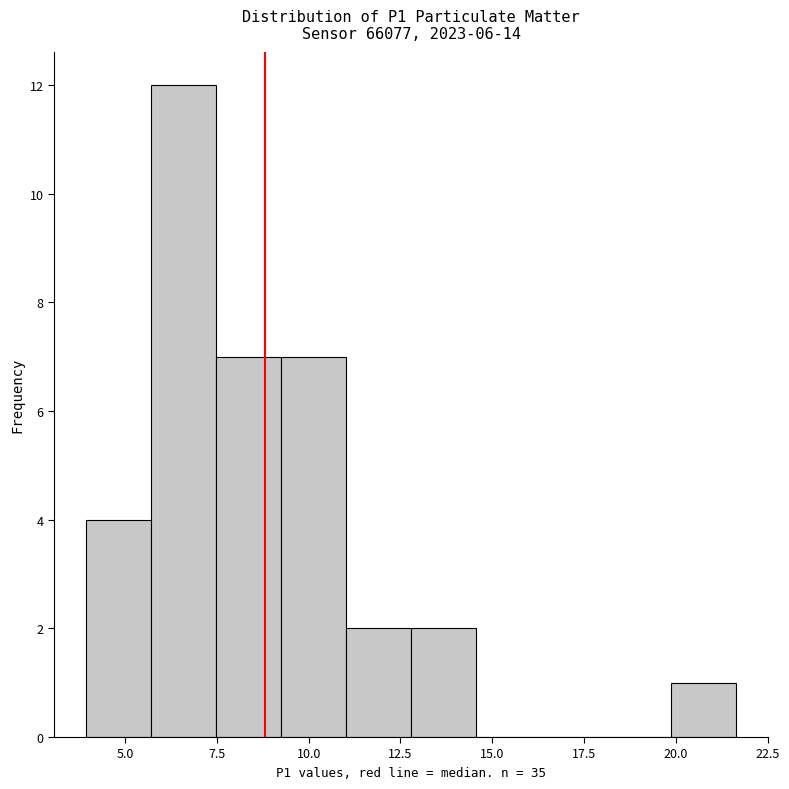

Around what value on the x-axis is the tallest bar? Give the approximate position of its centre, as read against the axis.

6.5